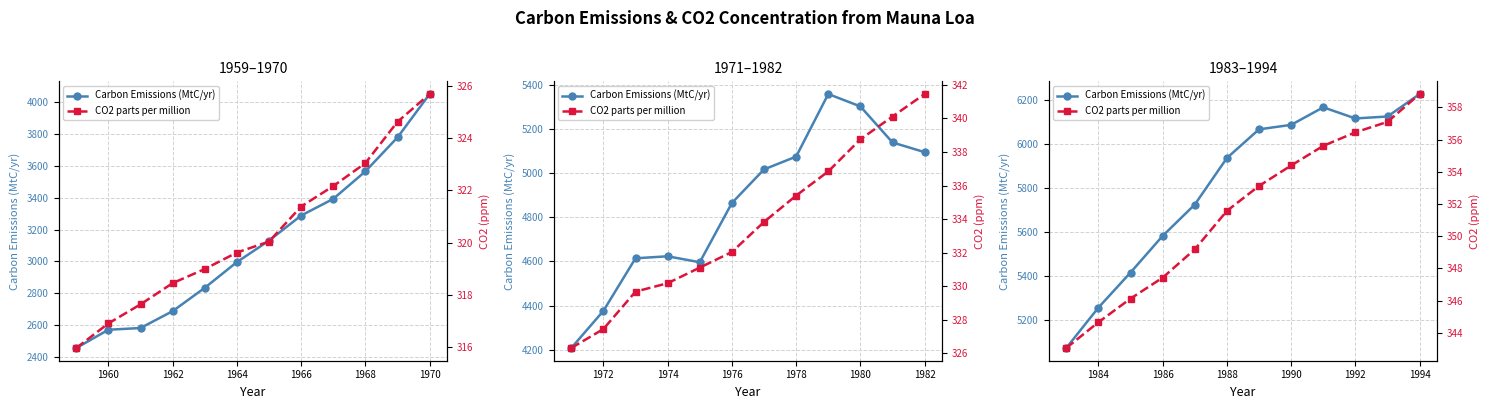

What are all the series names shown in the legend?

Carbon Emissions (MtC/yr), CO2 parts per million